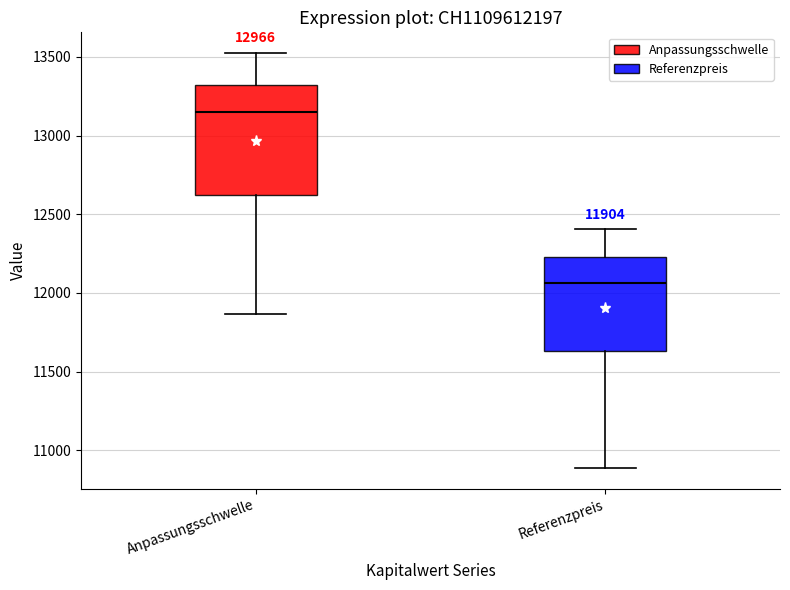

Which box's median line is the lowest?

Referenzpreis